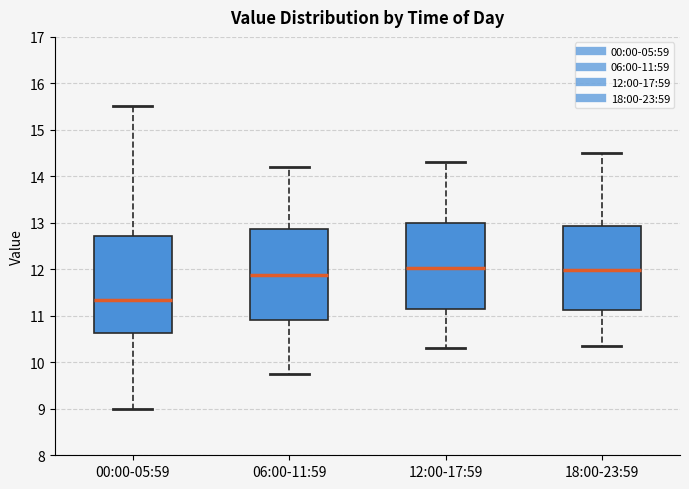

Comparing the boxes themselves (not the whiskers), which one is the tallest?

00:00-05:59